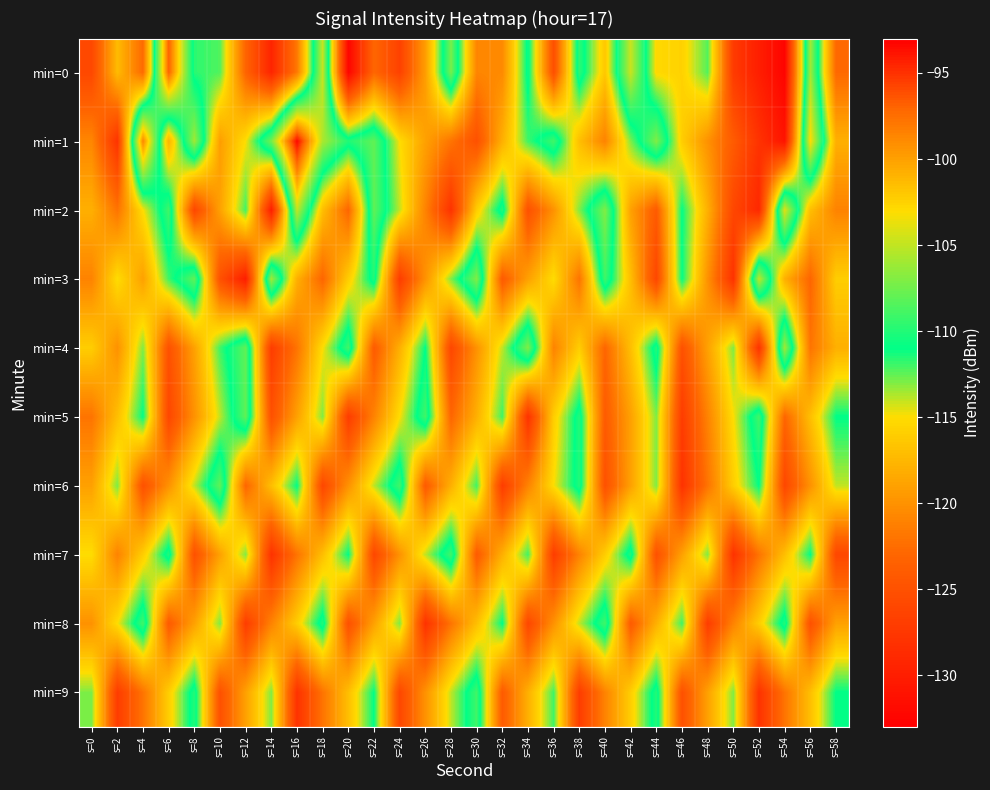

How many categories are shown in the chart?

30